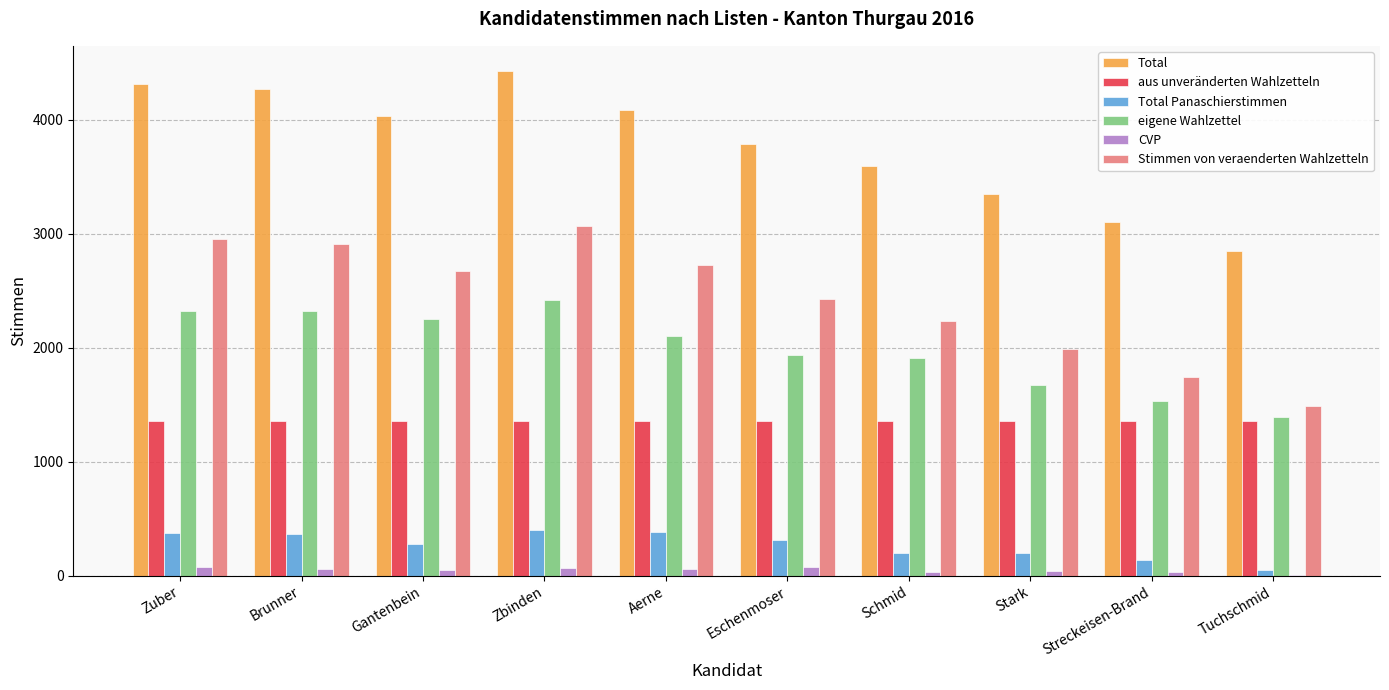

The value of Stimmen von veraenderten Wahlzetteln at Eschenmoser is 4352. True or false?

False